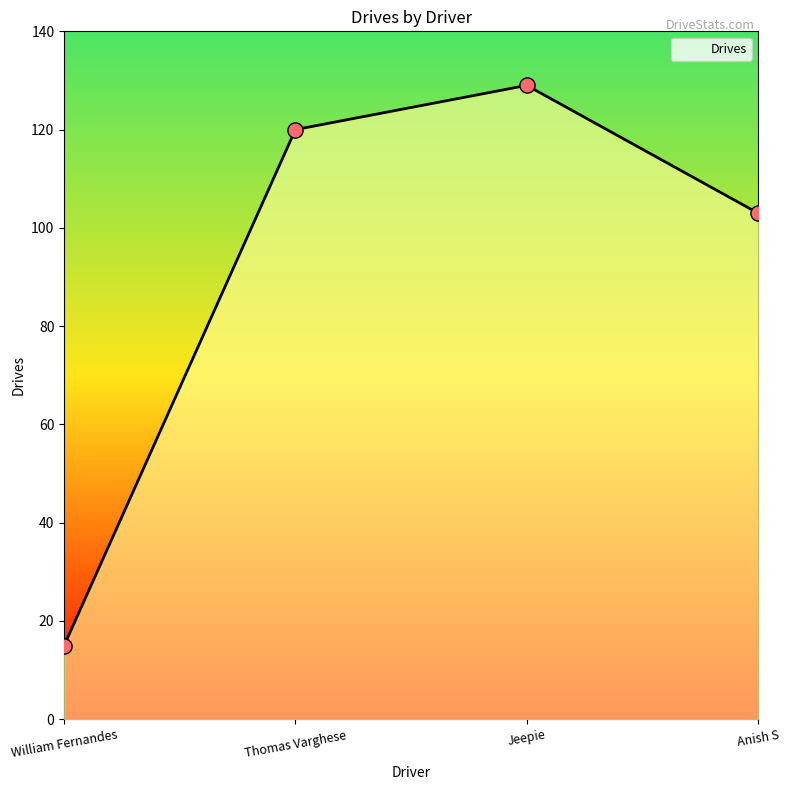

Which has a higher value, Jeepie or Anish S?

Jeepie